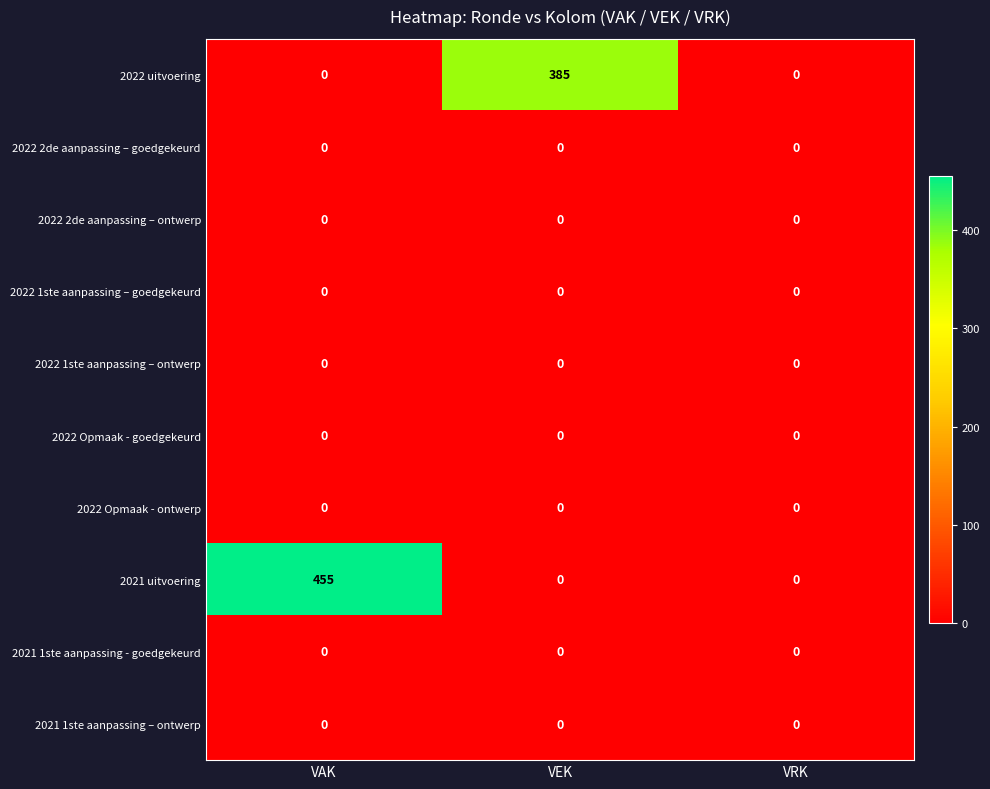

True or false: 2021 1ste aanpassing - goedgekeurd has a value of 0 at VAK.

True